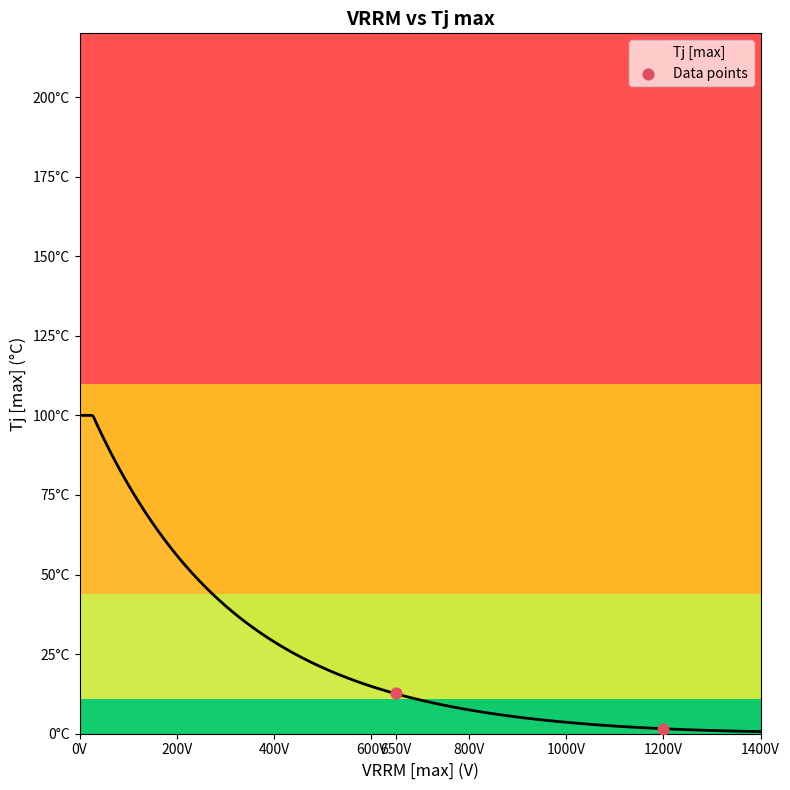

Between 1200V and 650V, which is larger?

650V